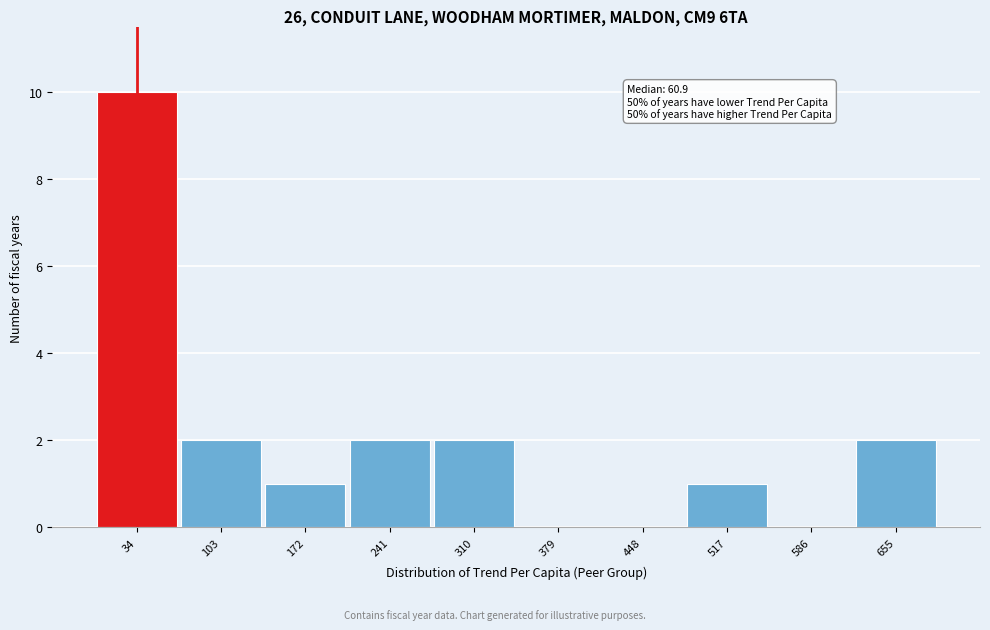

Over which range of the x-axis is the bar tallest?

0 to 70